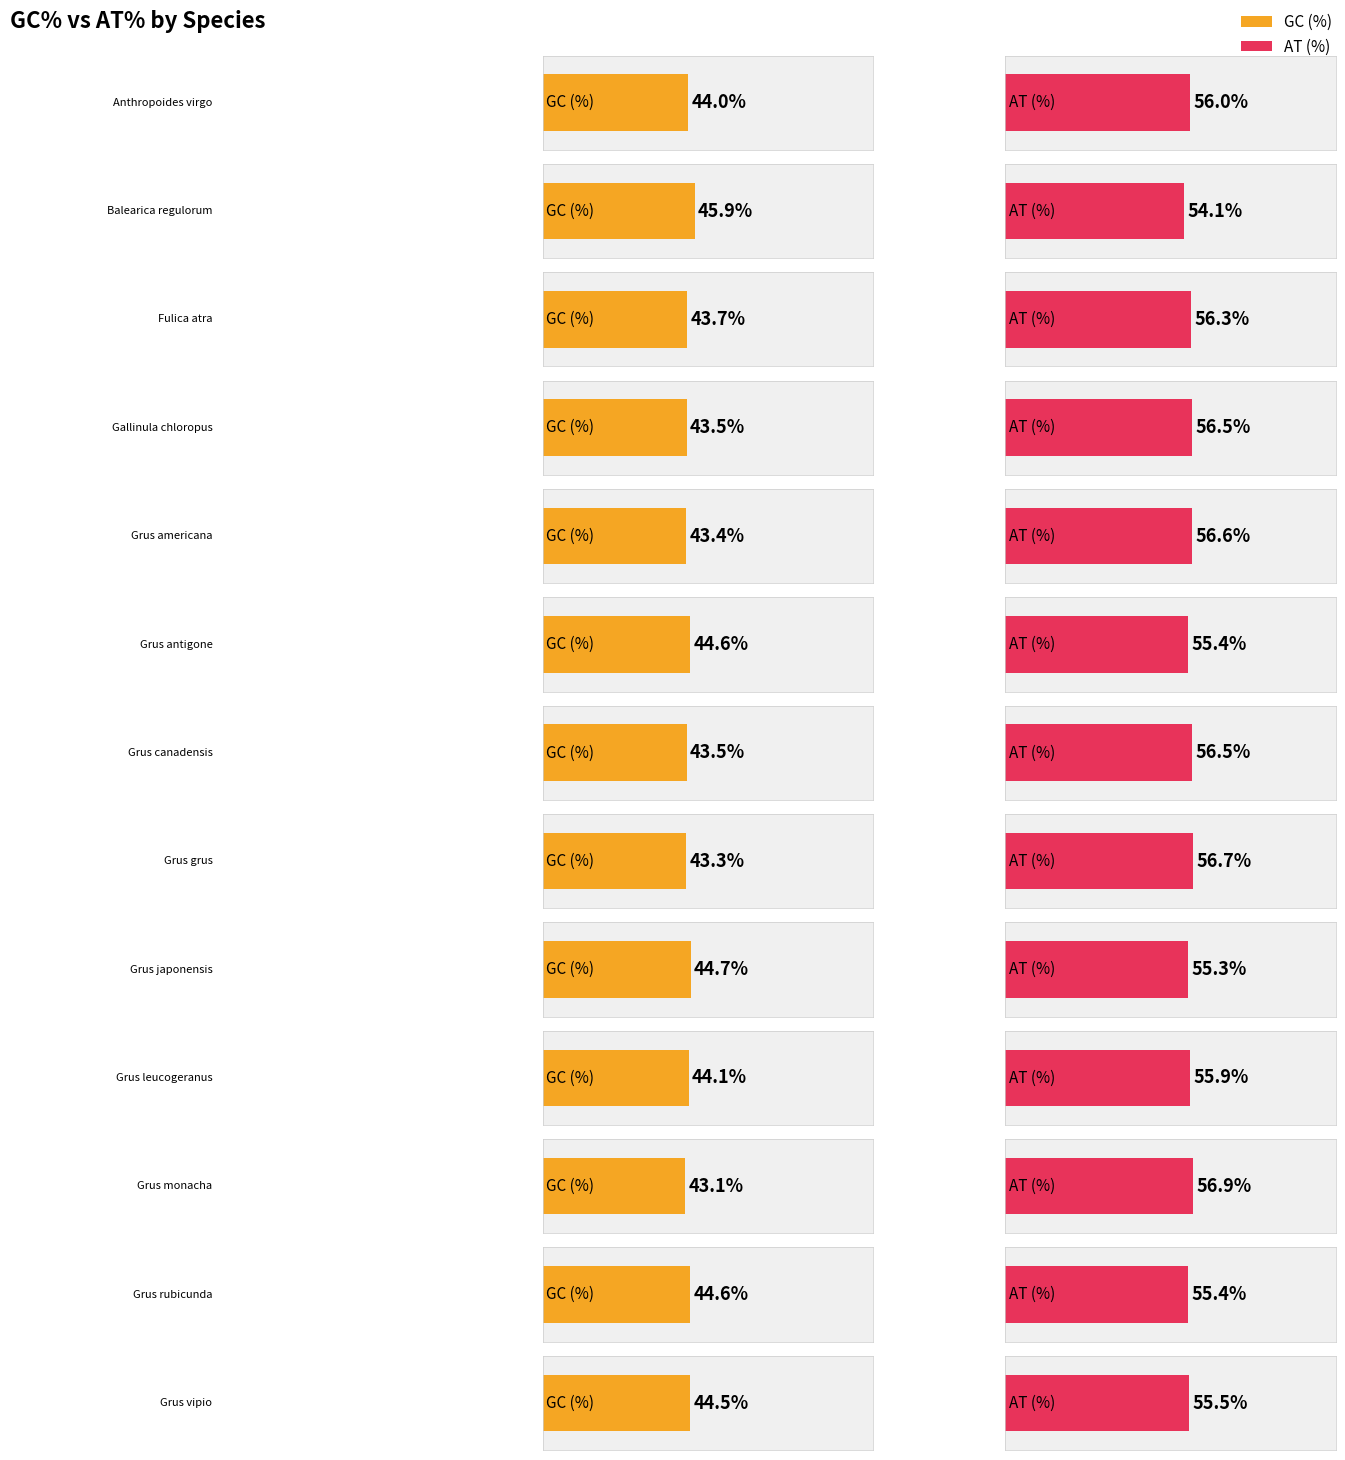

What is the sum of the GC (%) values at Grus japonensis and Anthropoides virgo?

88.7